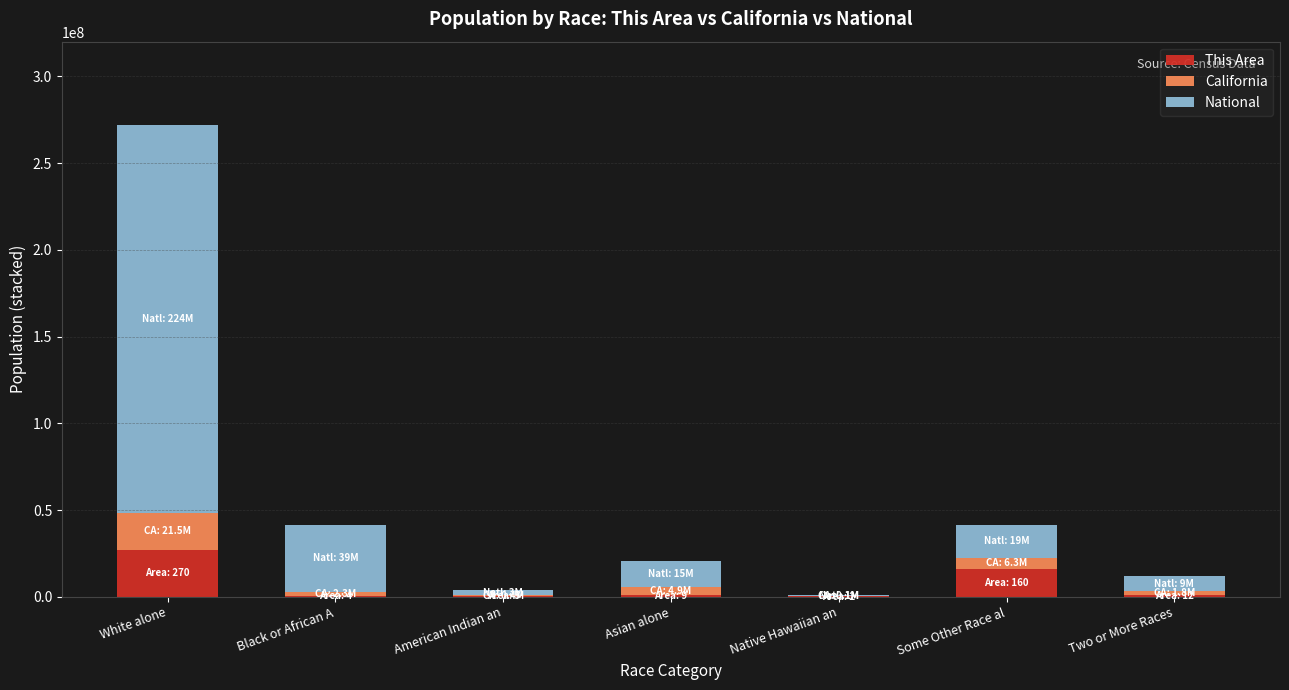

At which label does This Area reach its peak?

White alone